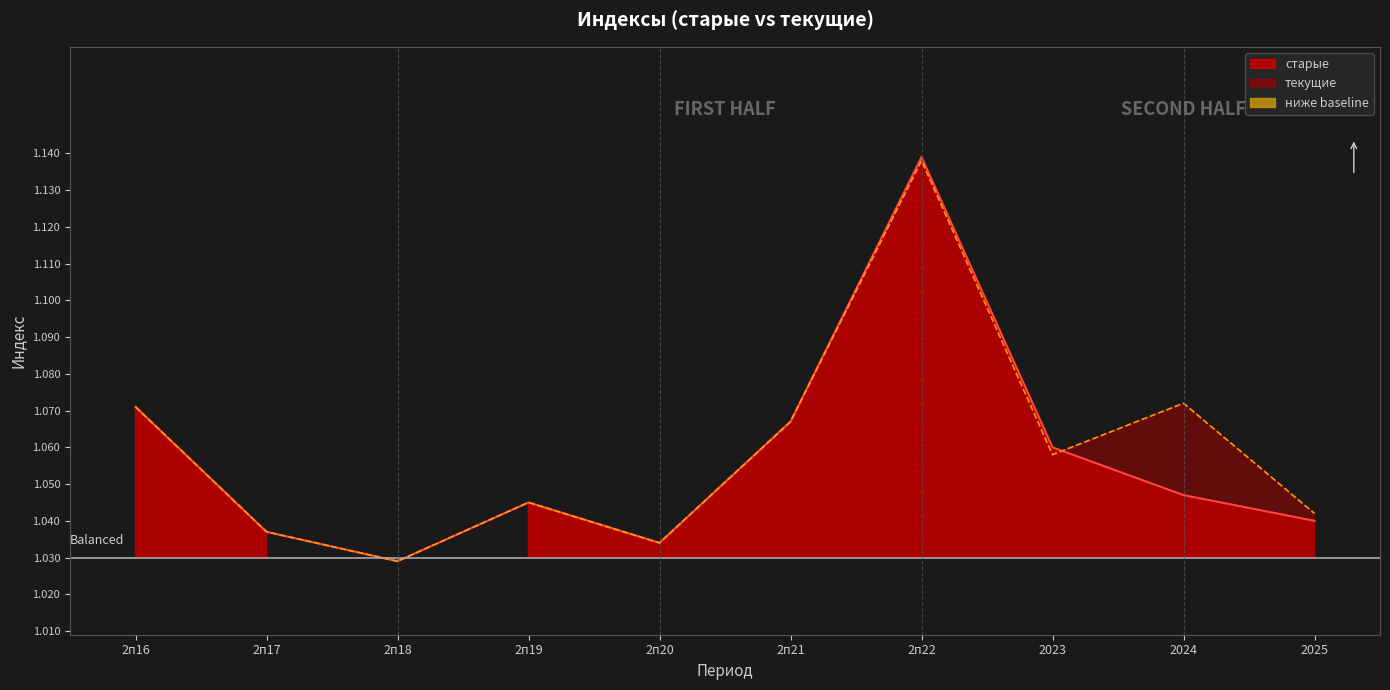

Rank the series by their average value, from highest to lowest.

текущие, старые